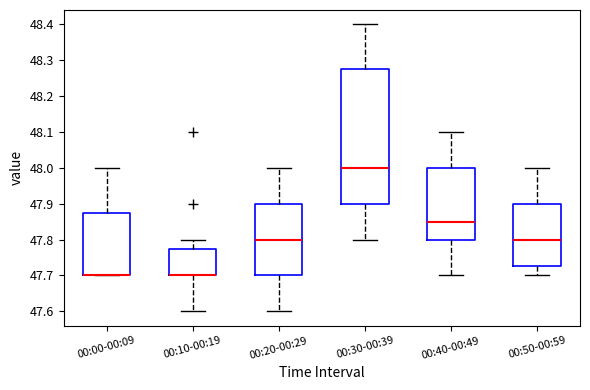

Where does the median line of the box for 00:20-00:29 sit on the y-axis? The values are not printed on the chart, so give them approximately, as read against the axis.

47.80